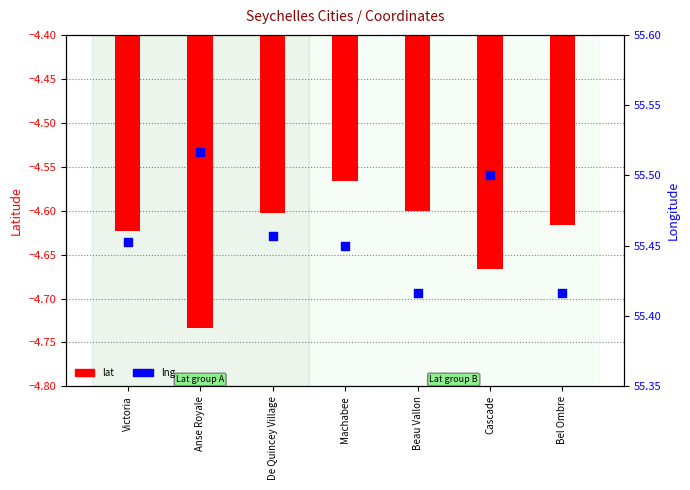

Is the value of lng at Cascade greater than the value of lat at Machabee?

Yes